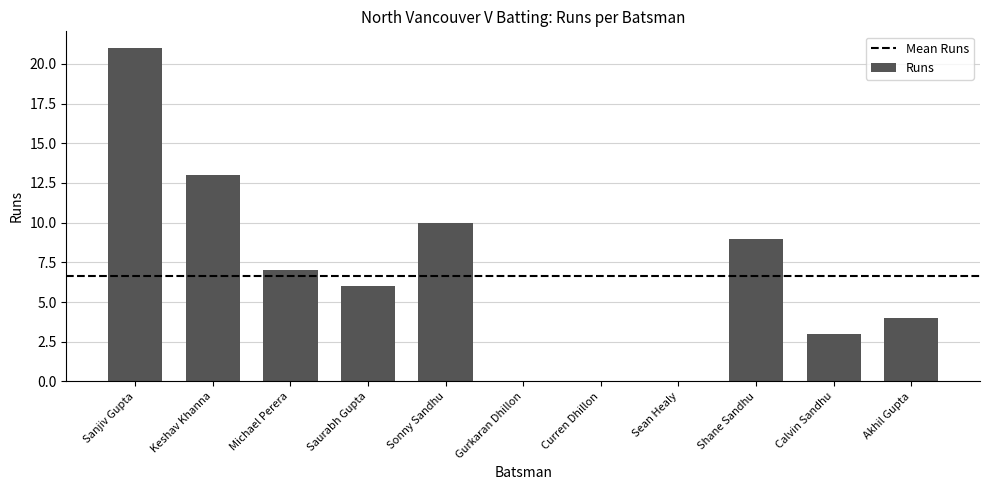

How many categories are shown in the chart?

11